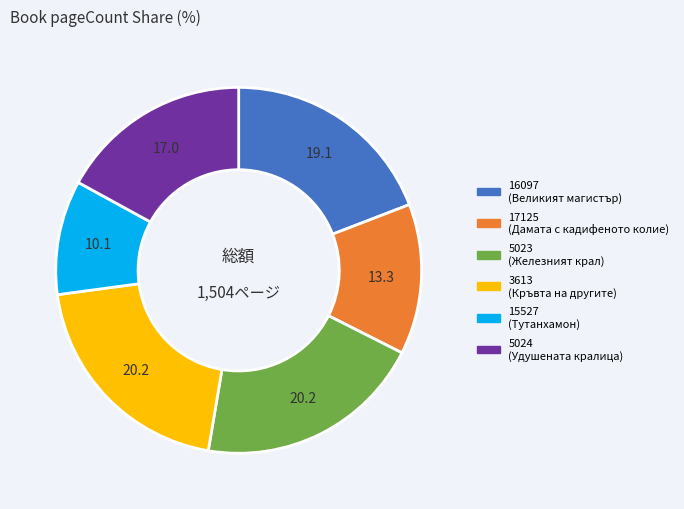

How many slices are in this pie chart?

6